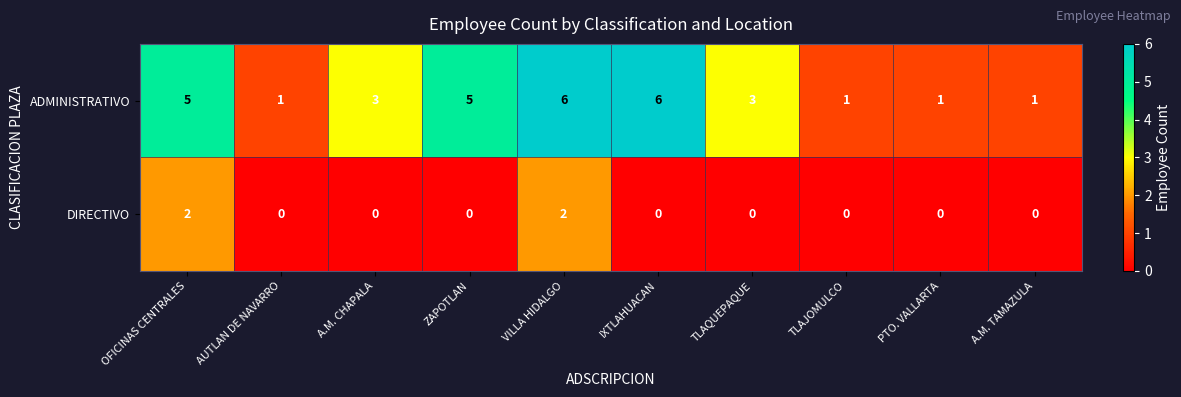

What is the greatest value displayed?

6